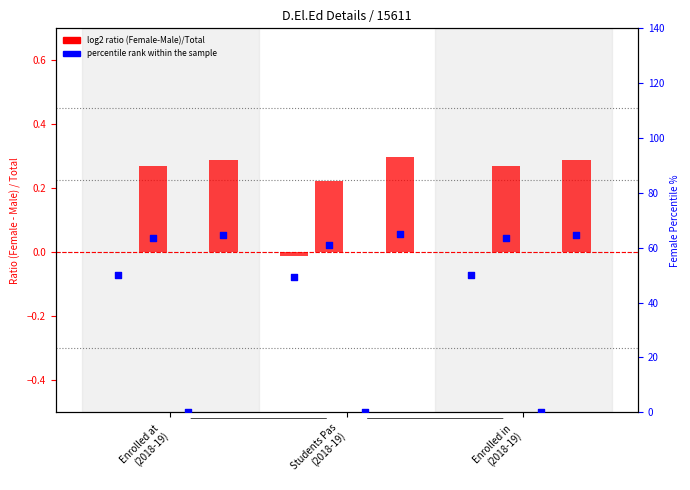

Is the value of percentile (2018-19) at Enrolled at 
(2018-19) greater than the value of log2 ratio (2018-19) at Students Pas
(2018-19)?

Yes